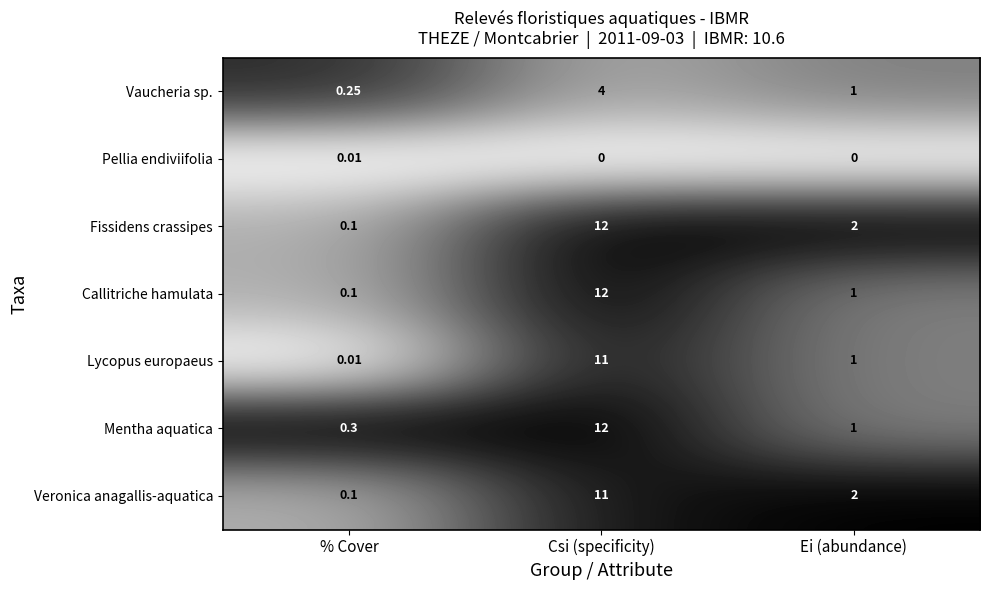

Which category has the highest value across all series?

Csi (specificity)